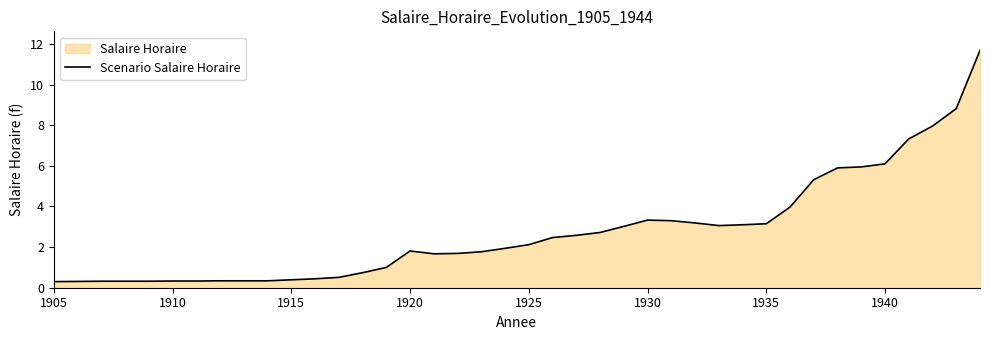

What is the difference between the maximum and minimum values?

11.4